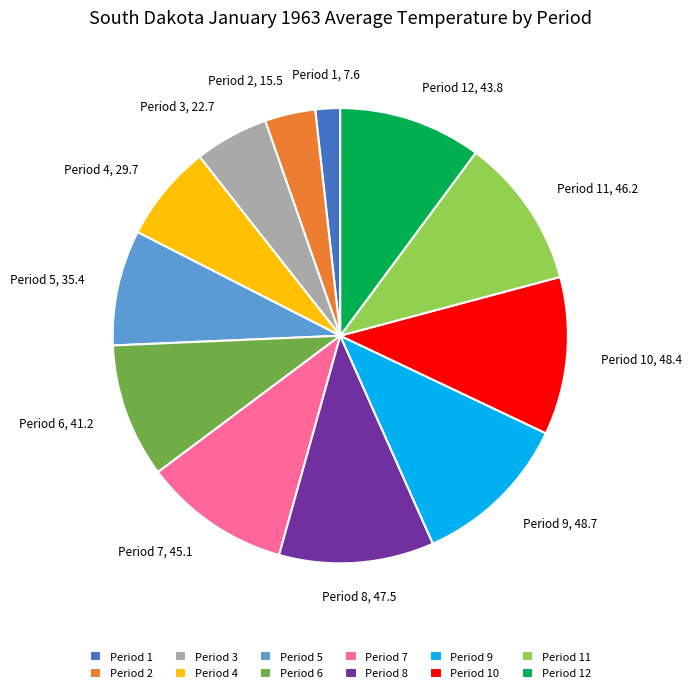

The Period 6 slice represents 3% of the pie. True or false?

False